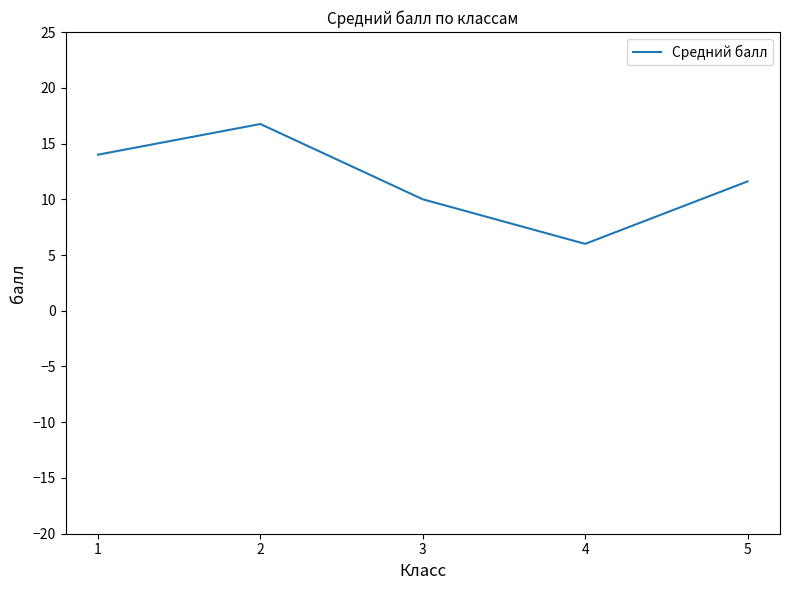

How many values are between 10 and 14?

3